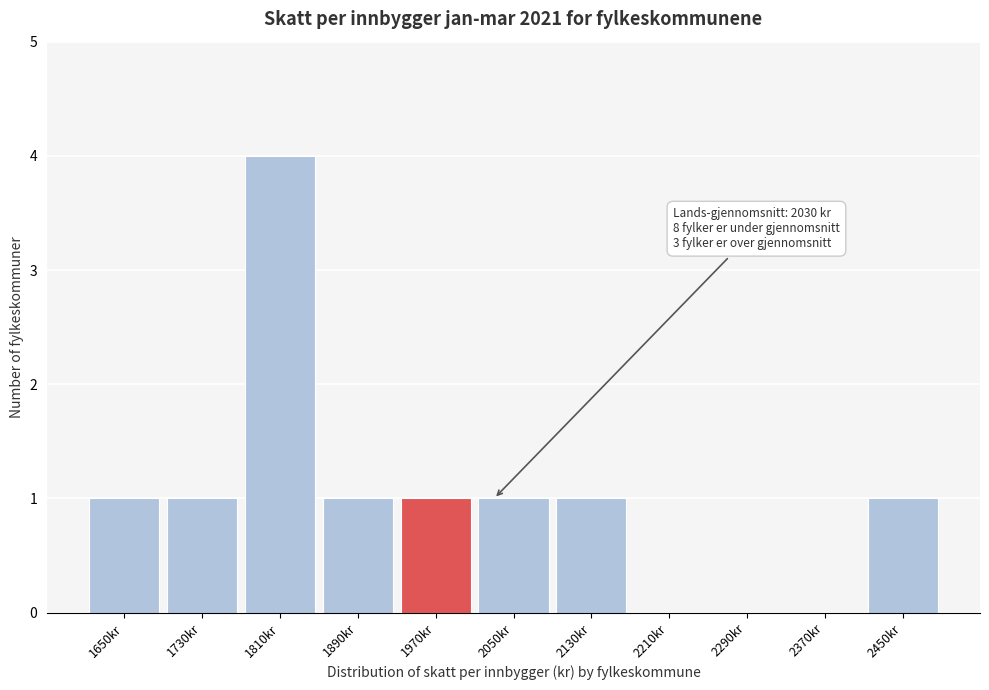

Reading left to right, transcribe all the data shown in this chart.

1650kr=1	1730kr=1	1810kr=4	1890kr=1	1970kr=1	2050kr=1	2130kr=1	2210kr=0	2290kr=0	2370kr=0	2450kr=1